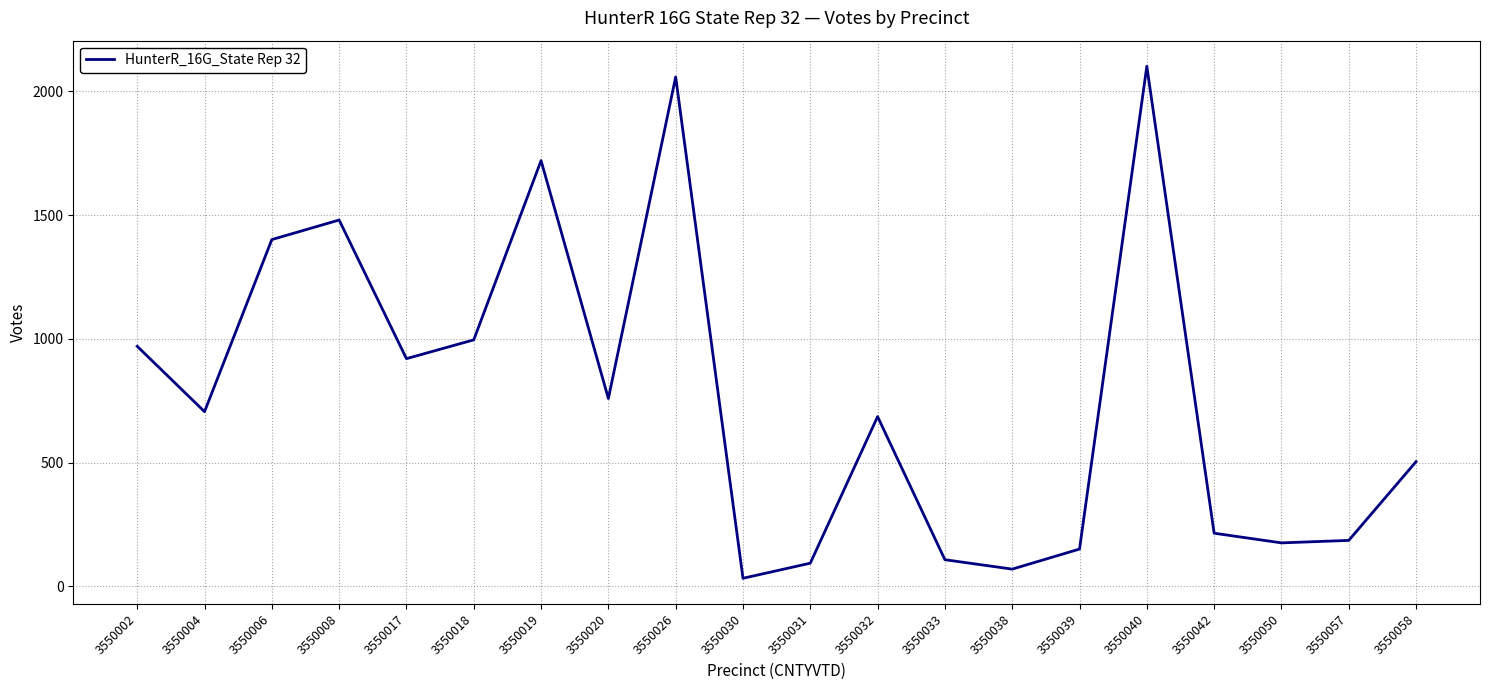

What is the difference between the maximum and minimum values?

2068